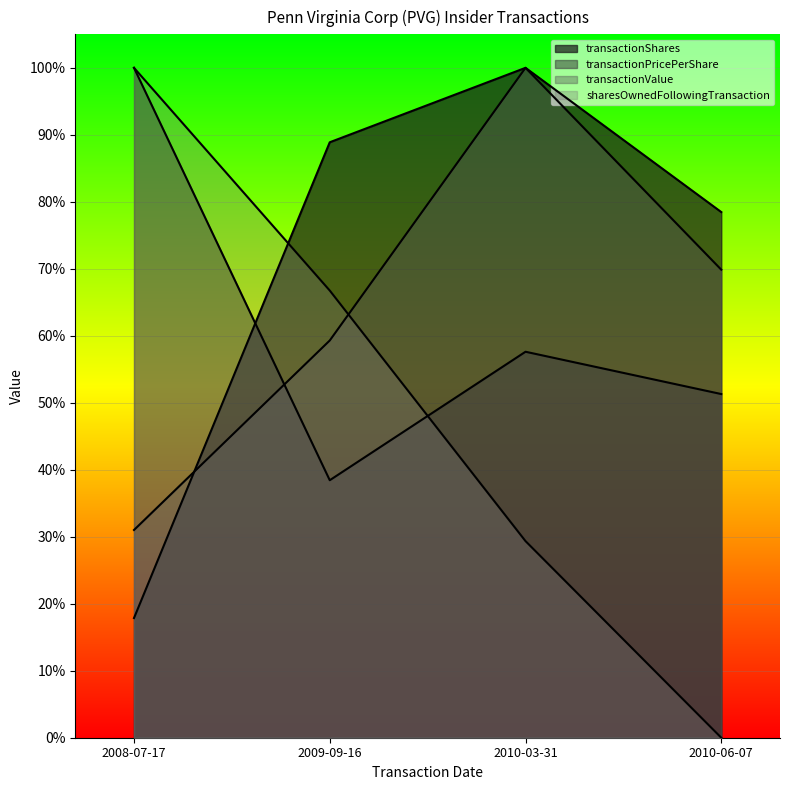

List the series in order of their peak value, lowest first.

transactionShares, transactionPricePerShare, transactionValue, sharesOwnedFollowingTransaction